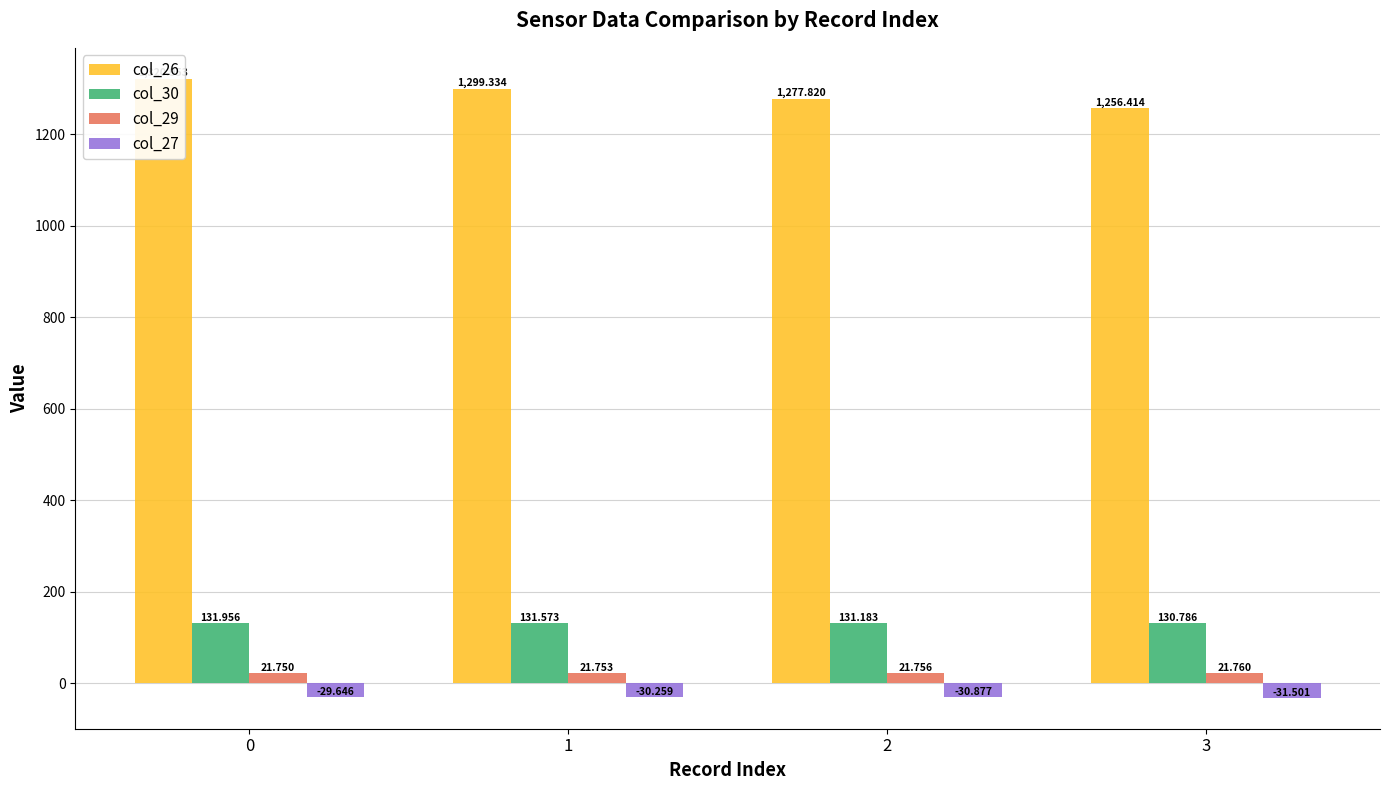

How many bars are there in total?

16